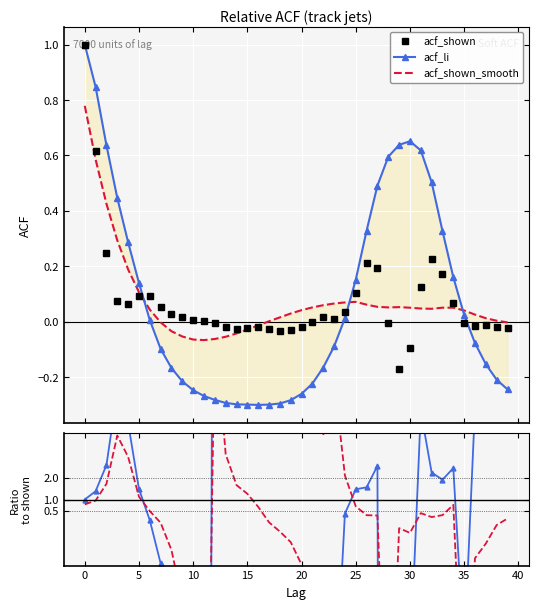

Which series has the largest total across all categories?

acf_li